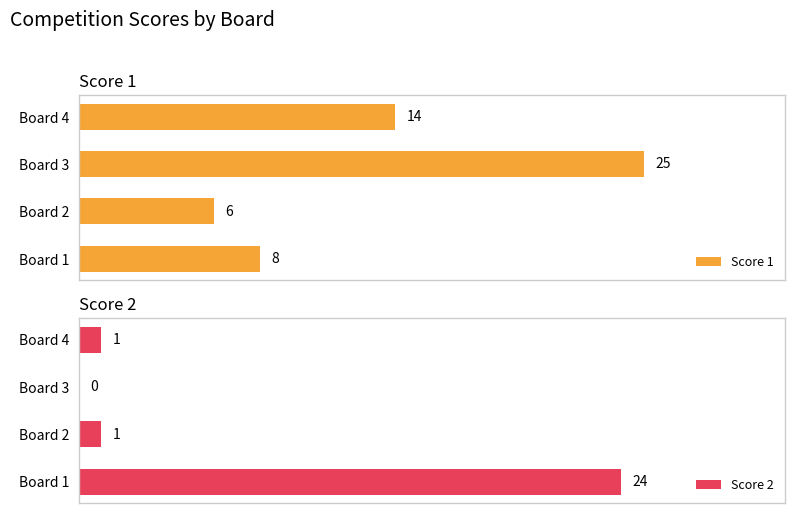

Reading right to left, extract all data points from this chart.

Score 1: 14	25	6	8
Score 2: 1	0	1	24